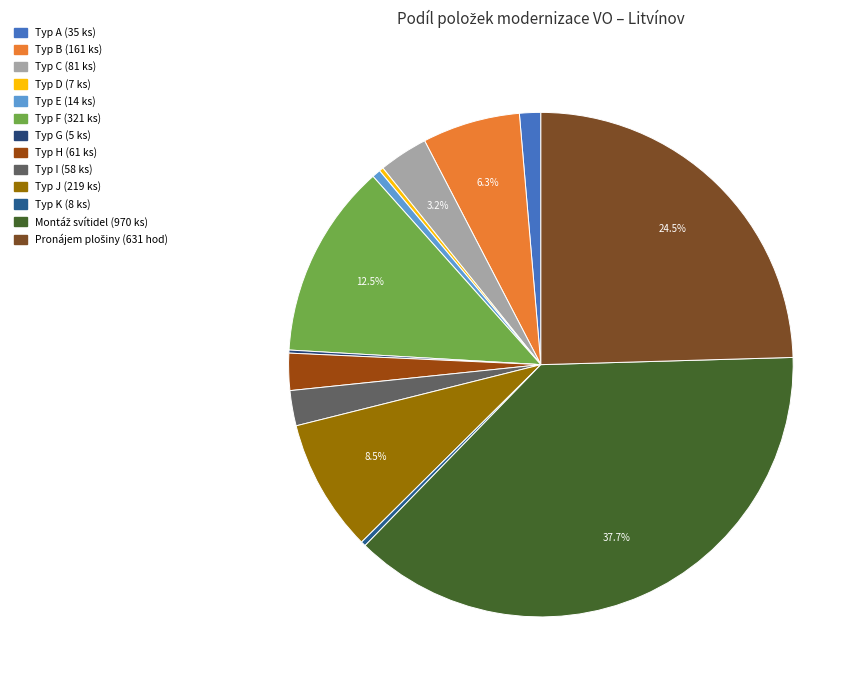

To the nearest percent, what is the combined percentage of Pronájem plošiny (631 hod) and Typ C (81 ks)?

28%